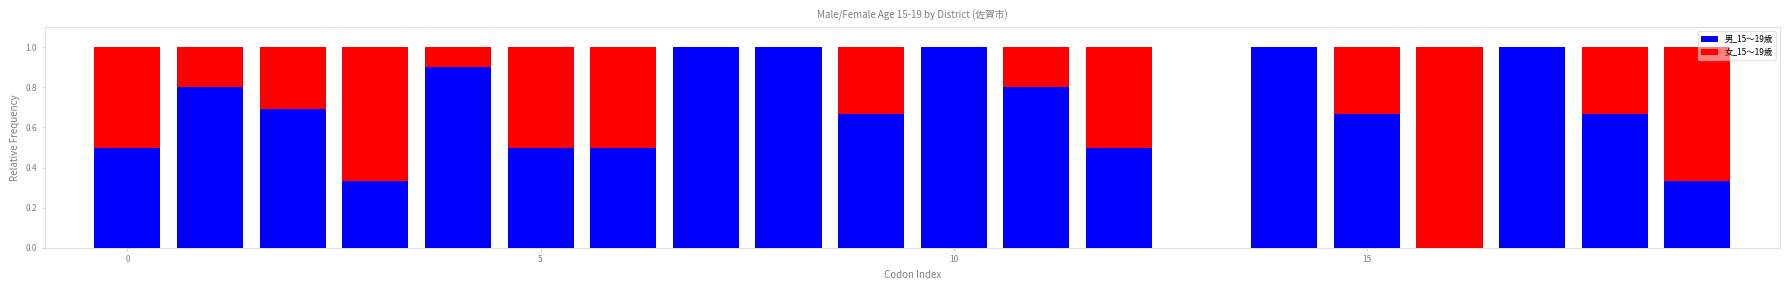

What is the highest value of the 男_15～19歳 series?

1.0